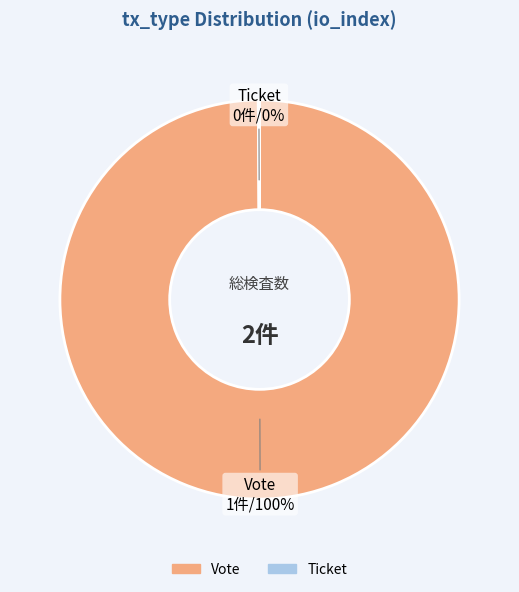

Which slice represents more than half of the pie?

Vote